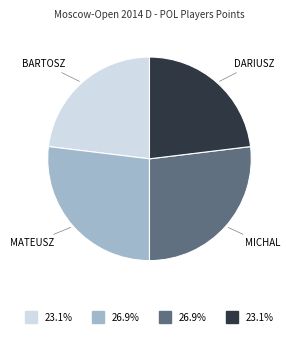

Is there a majority slice in this chart?

No